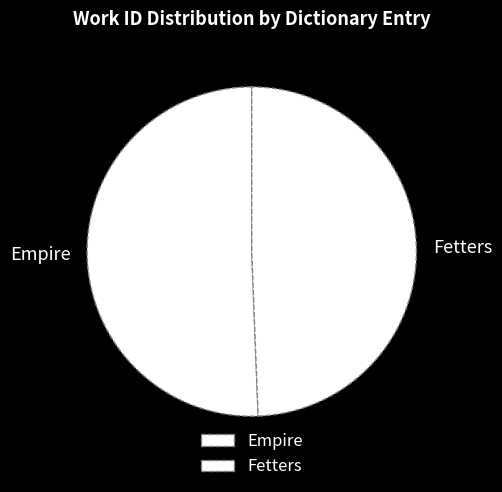

To the nearest percent, what is the difference between the largest and smallest slice percentages?

1%